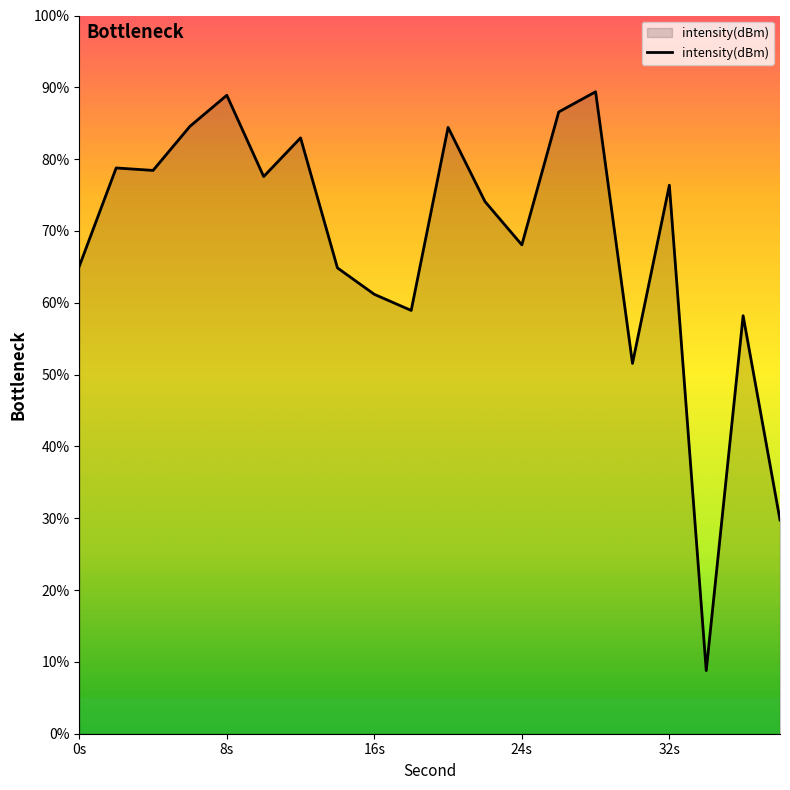

What is the difference between the maximum and minimum values?

80.6